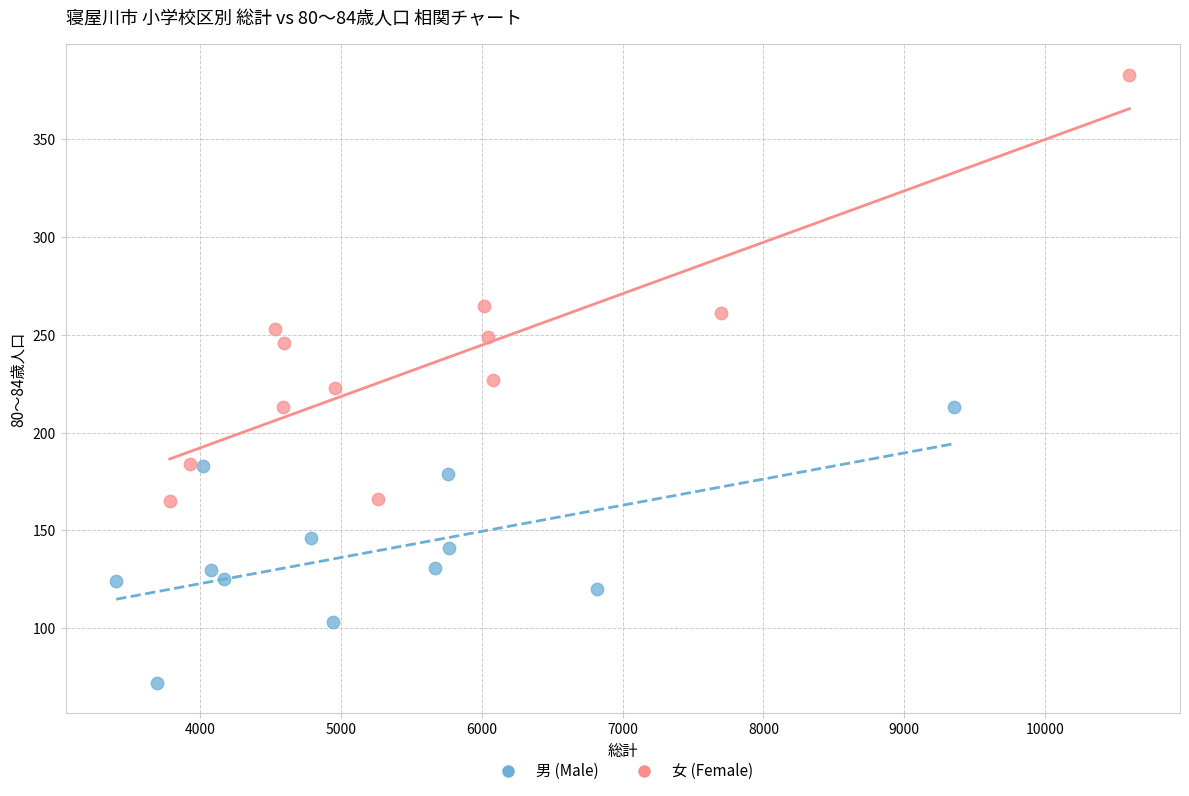

Which series has the widest spread of Y values?

女 (Female)